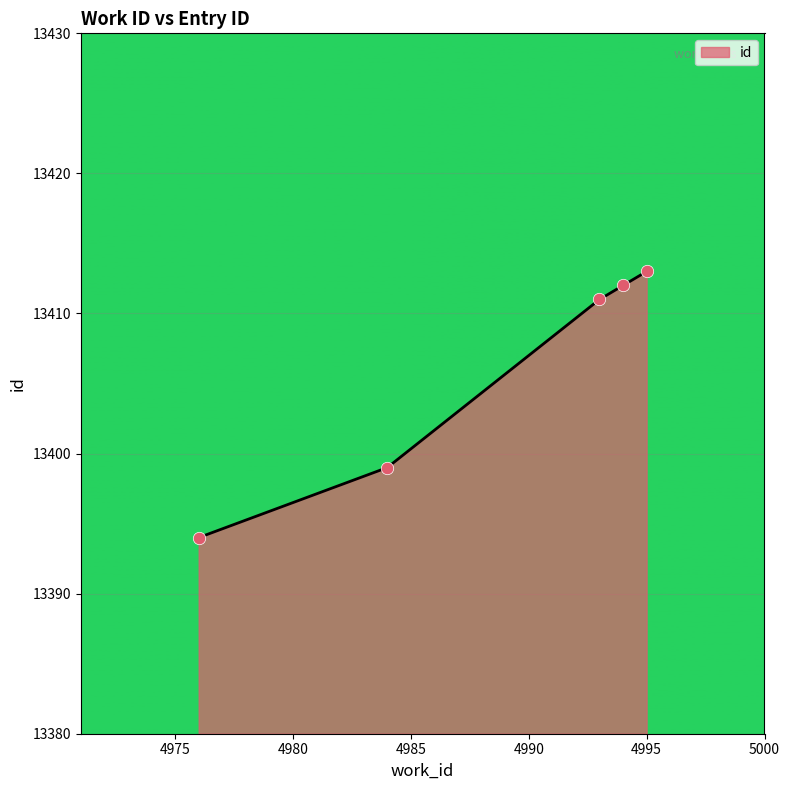

What is the sum of all values?

67029